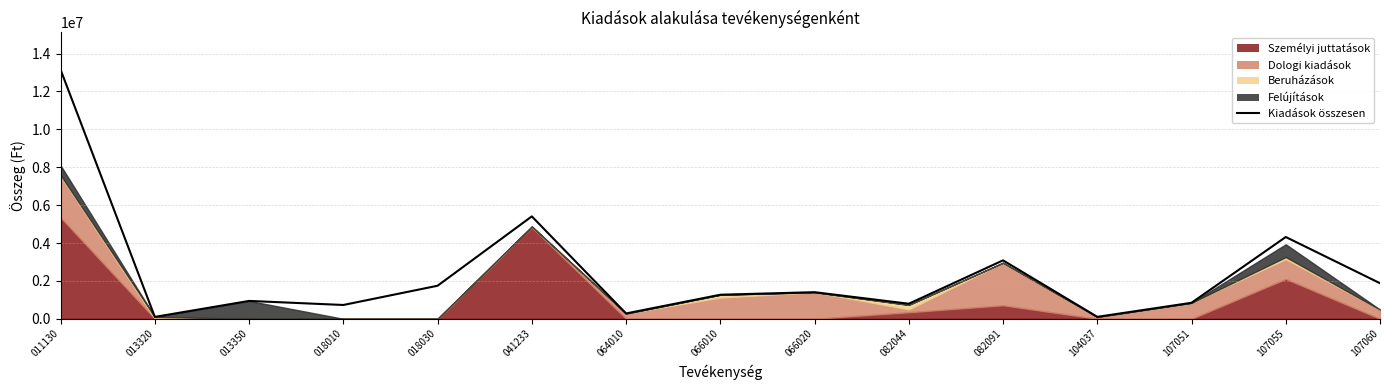

List the labels in order of value, smallest first.

013320, 104037, 064010, 018010, 082044, 107051, 013350, 066010, 066020, 018030, 107060, 082091, 107055, 041233, 011130